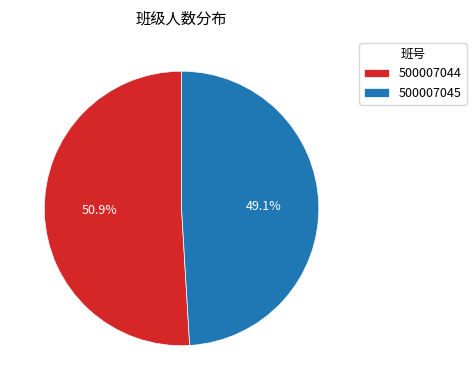

Which slice represents more than half of the pie?

500007044